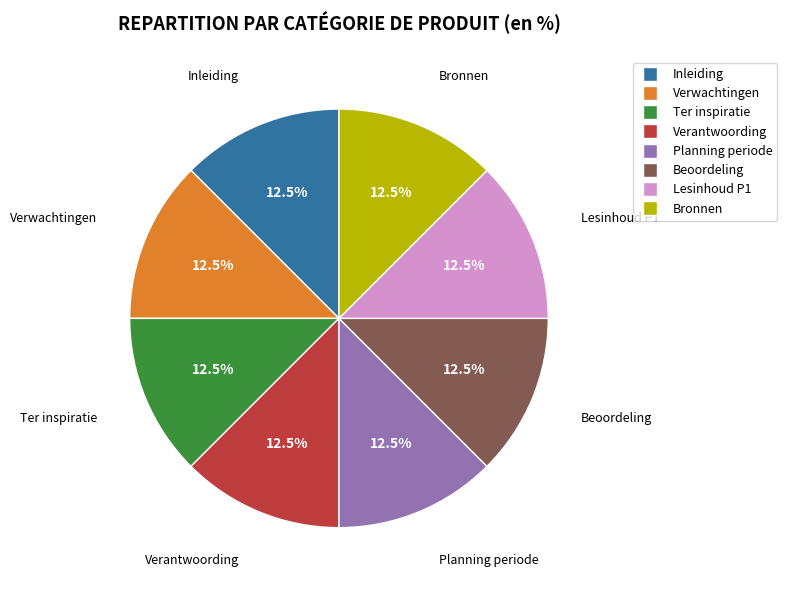

Approximately how many times larger is the value at Lesinhoud P1 compared to Verwachtingen?

1.0